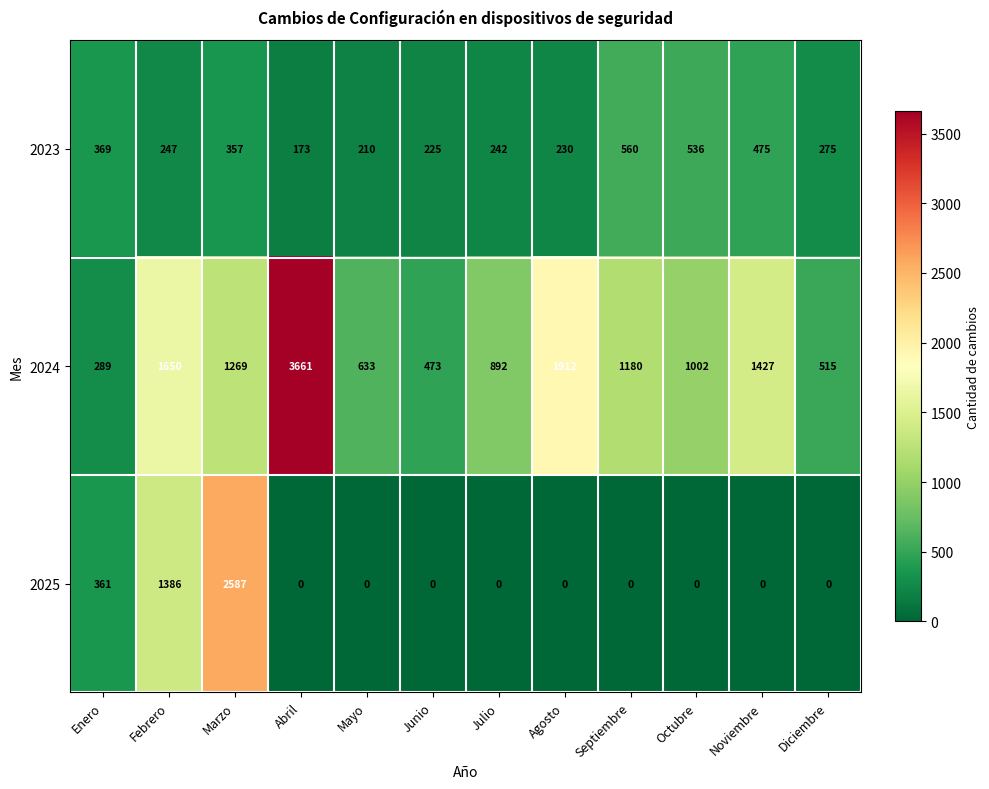

What is the difference between the maximum and minimum values in the 2025 series?

2587